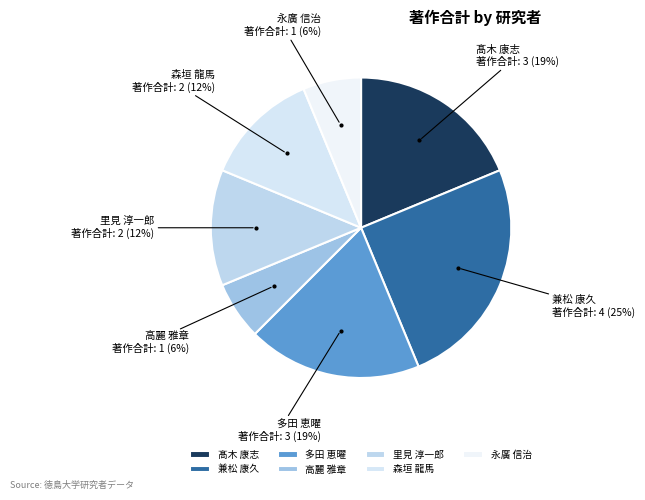

Which has a higher value, 髙木 康志 or 里見 淳一郎?

髙木 康志